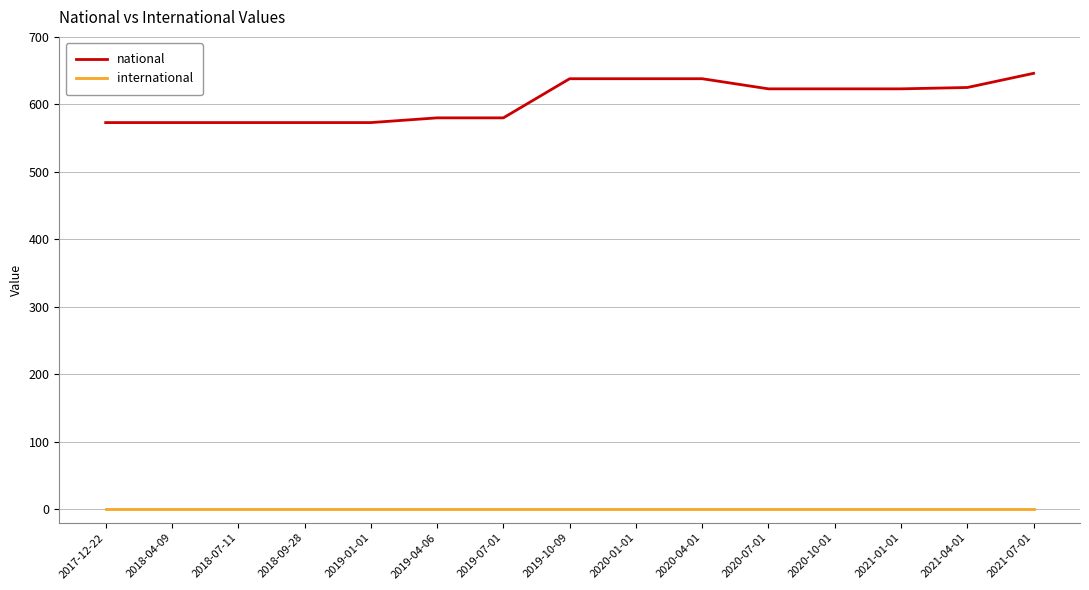

What is the sum of all national values?

9079